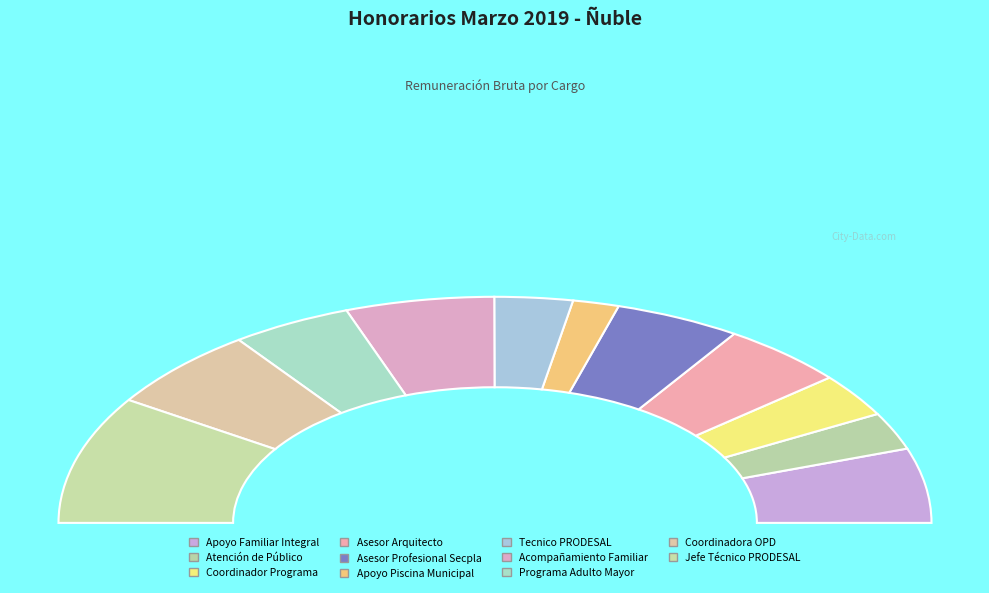

Which has a higher value, Acompañamiento Familiar or Coordinadora OPD?

Coordinadora OPD